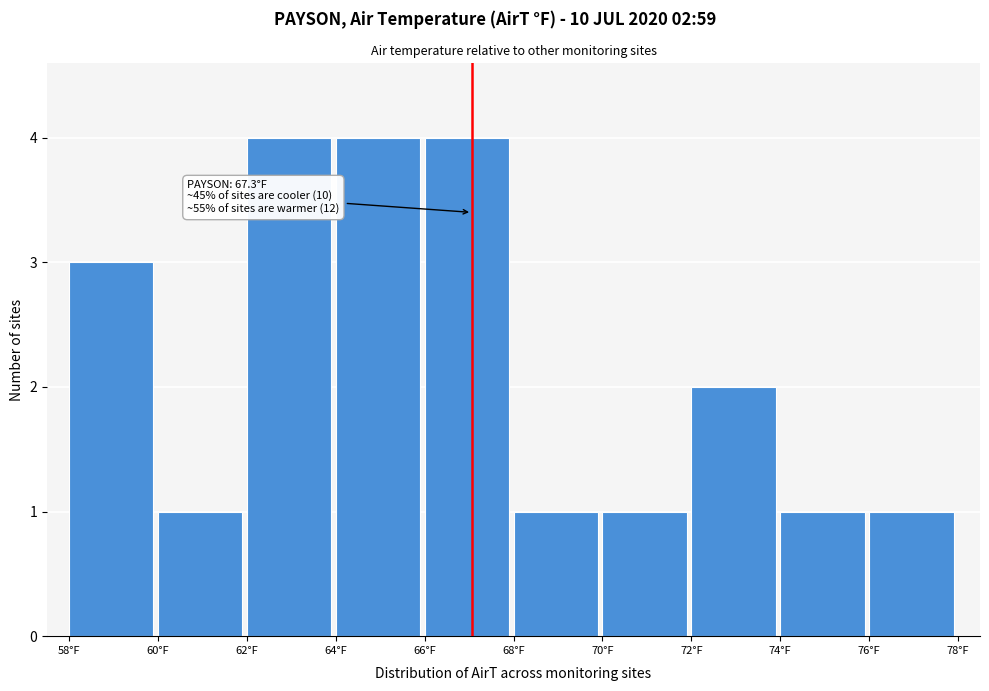

Reading right to left, extract all data points from this chart.

76°F=1	74°F=1	72°F=2	70°F=1	68°F=1	66°F=4	64°F=4	62°F=4	60°F=1	58°F=3